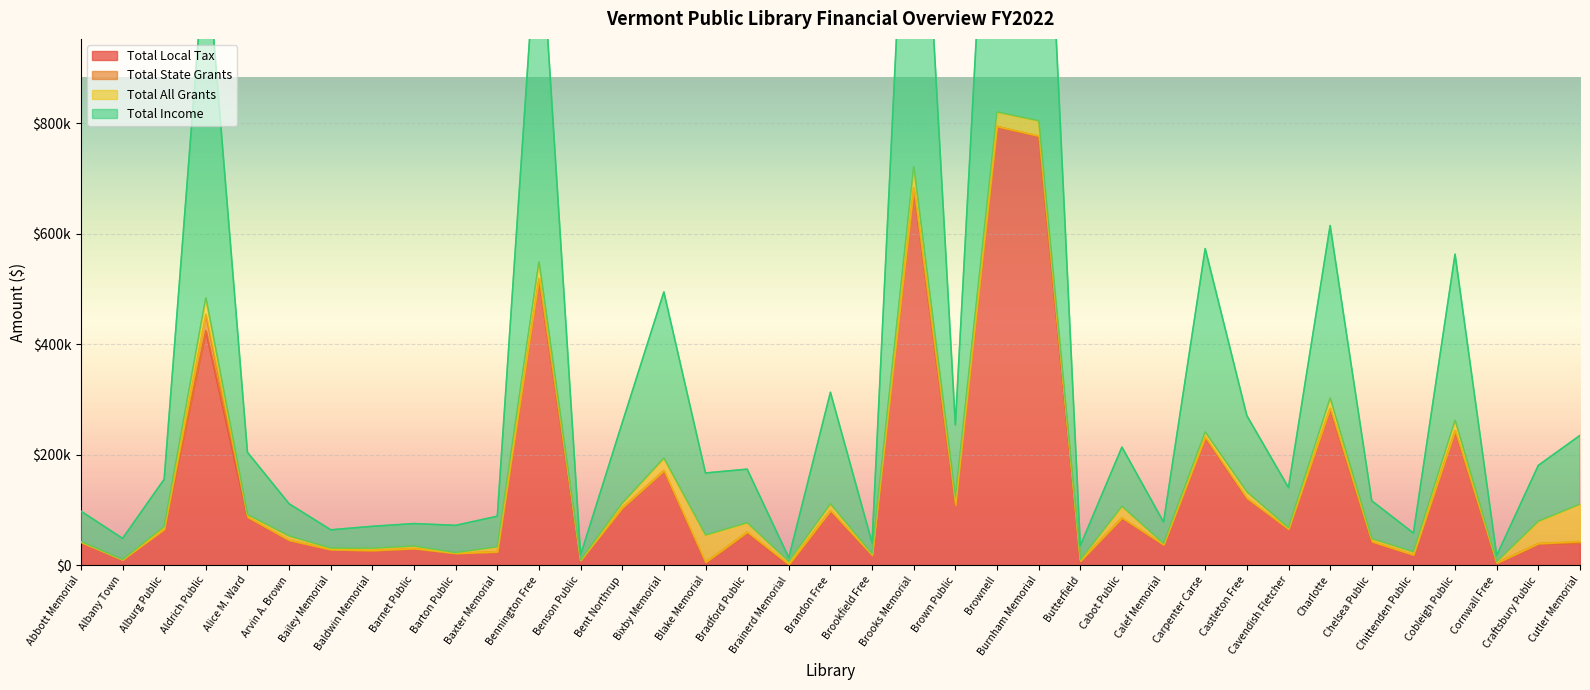

Is it true that Total Local Tax equals 121000 at Castleton Free?

True